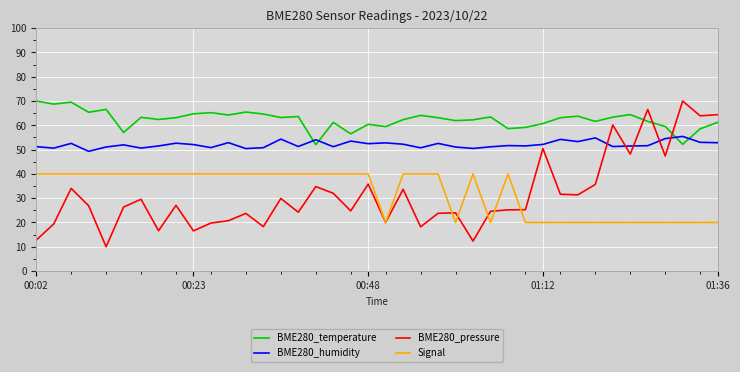

True or false: Signal and BME280_humidity intersect in this chart.

False